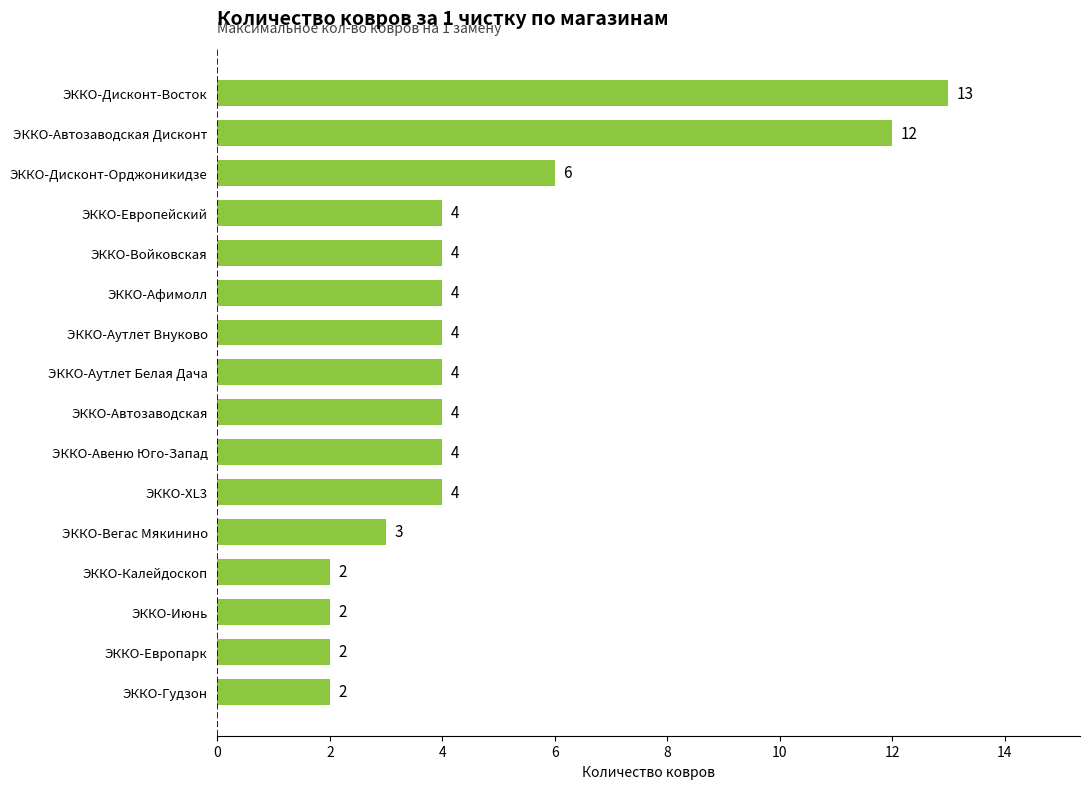

What value does the data have at ЭККО-Войковская, to the nearest 5?

5